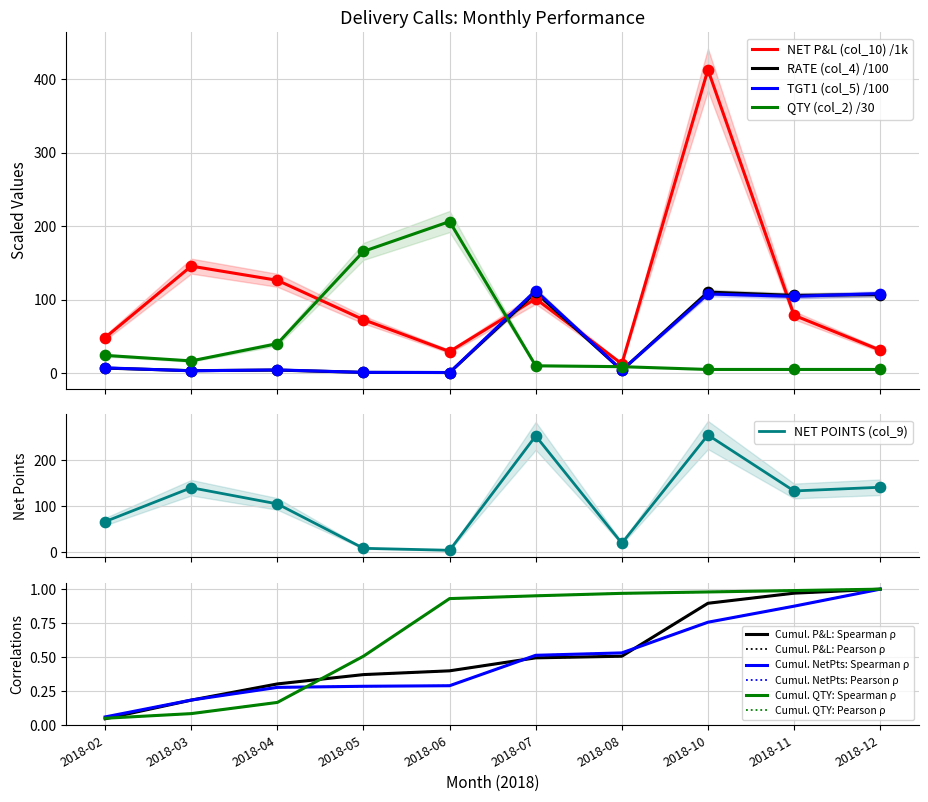

Which series has the widest spread of Y values?

NET P&L (col_10)